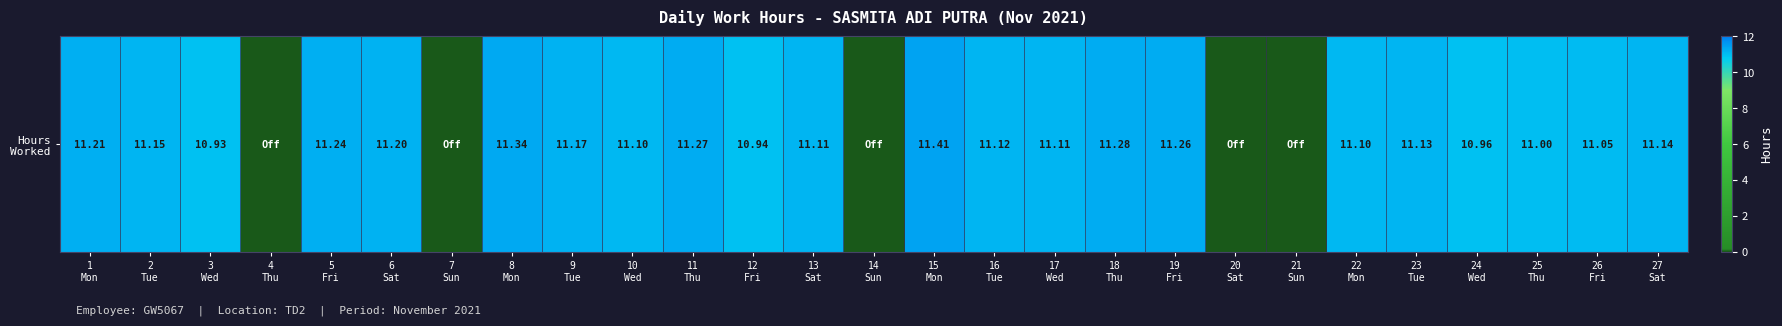

Which has a higher value, 1
Mon or 9
Tue?

1
Mon